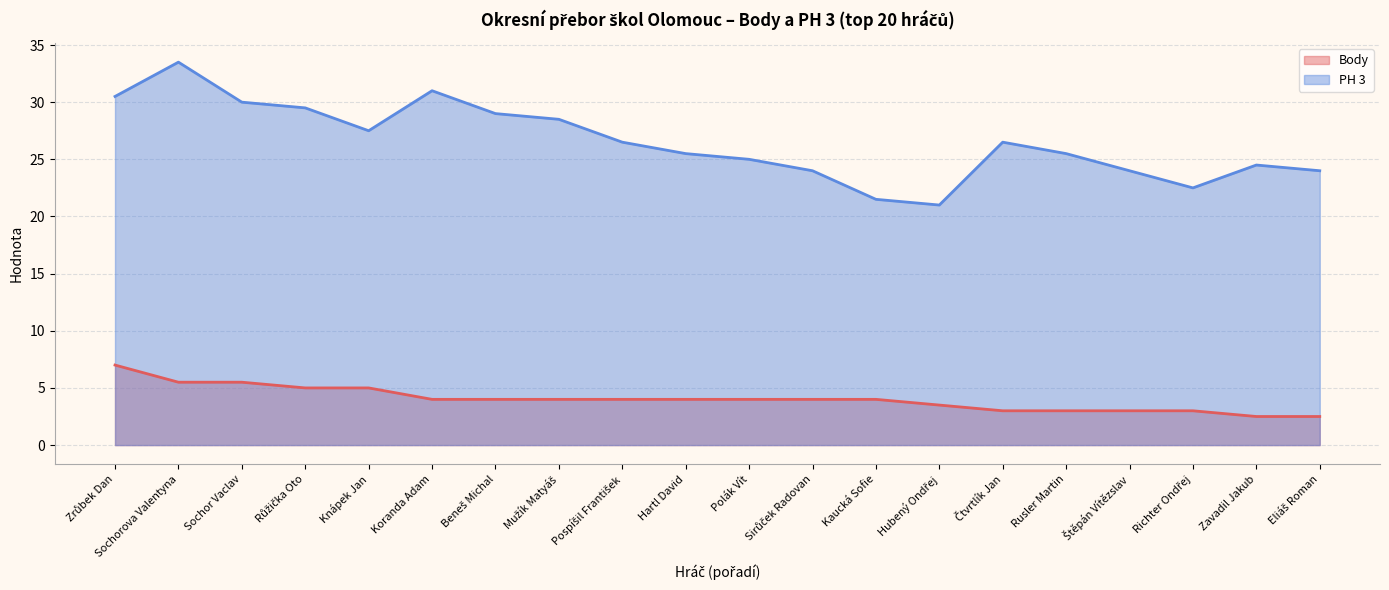

Count the number of categories in the chart.

20